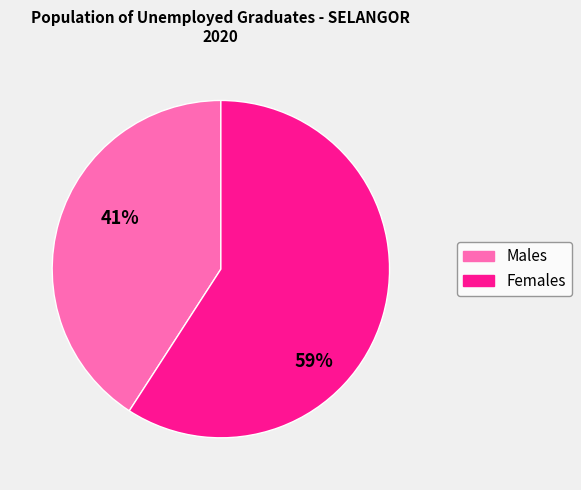

Does any single category account for the majority?

Yes